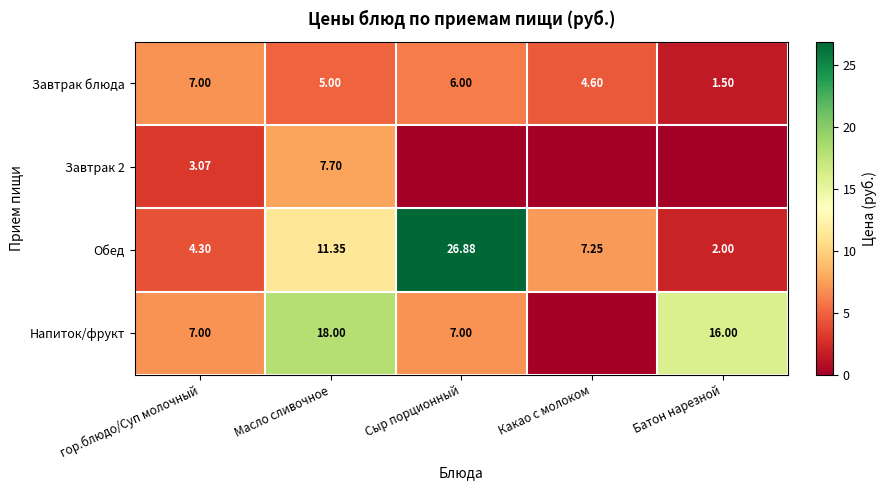

At which label does Обед reach its peak?

Сыр порционный